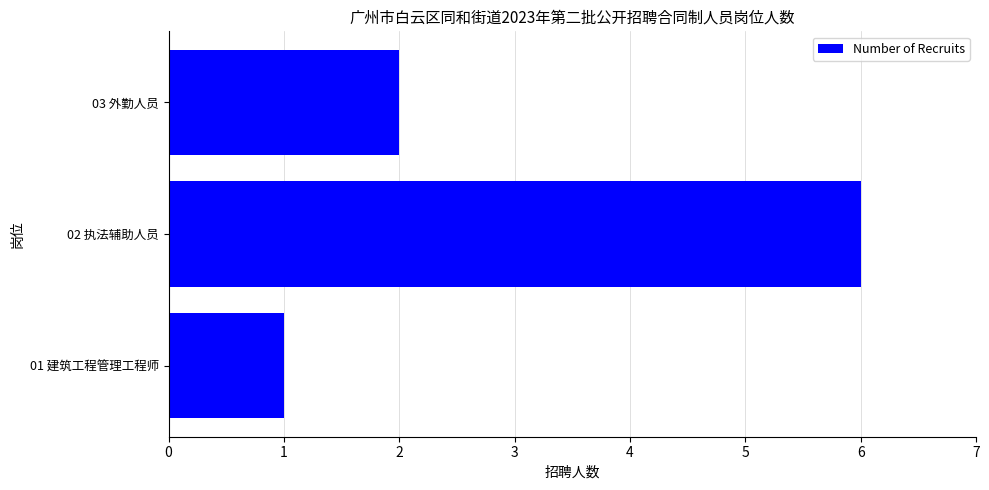

At which label is the value closest to 3?

03 外勤人员